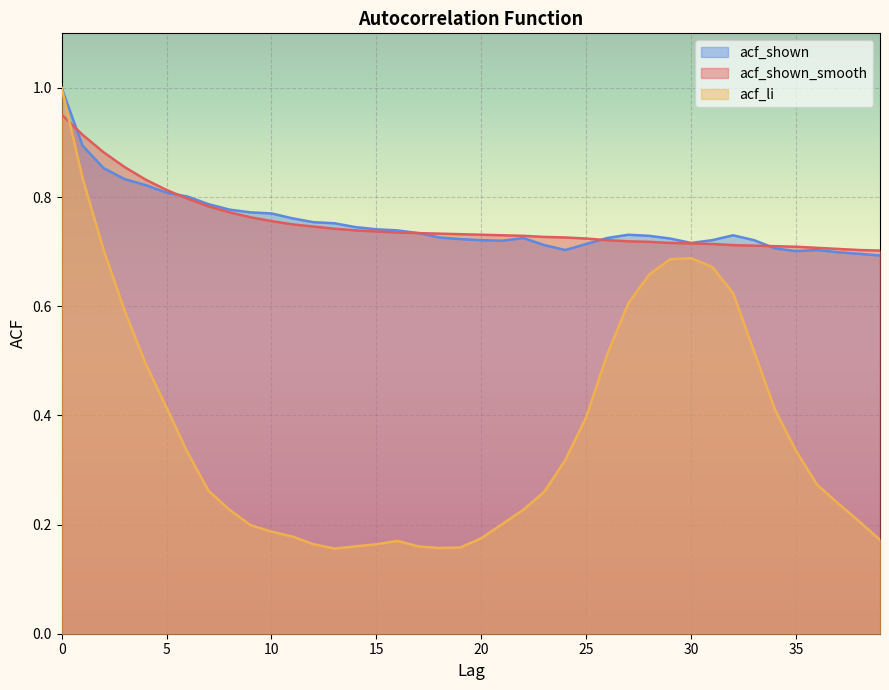

The value of acf_shown at 22 is 0.7. True or false?

True